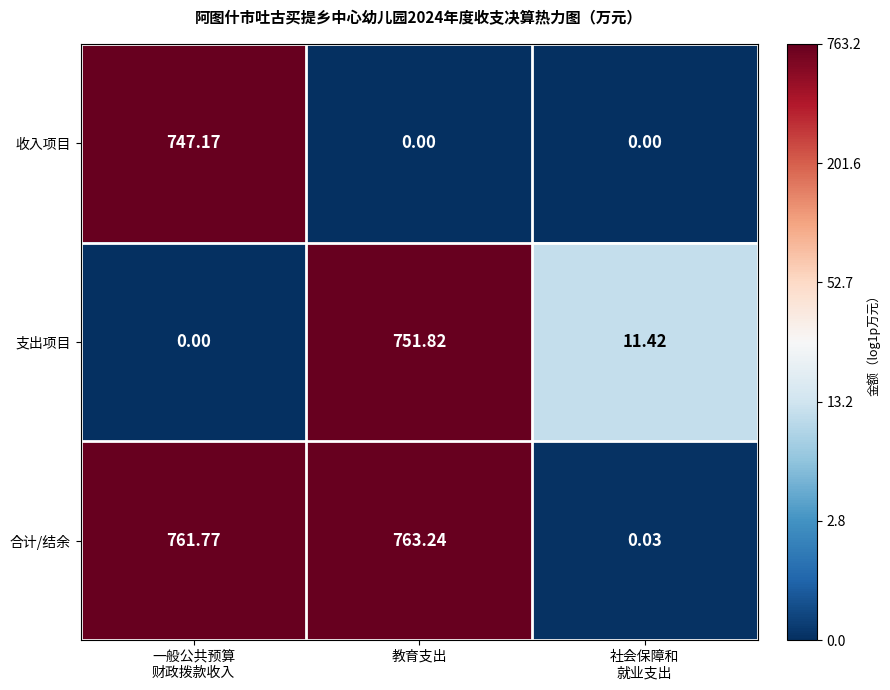

At which category is the sum across all series the highest?

教育支出